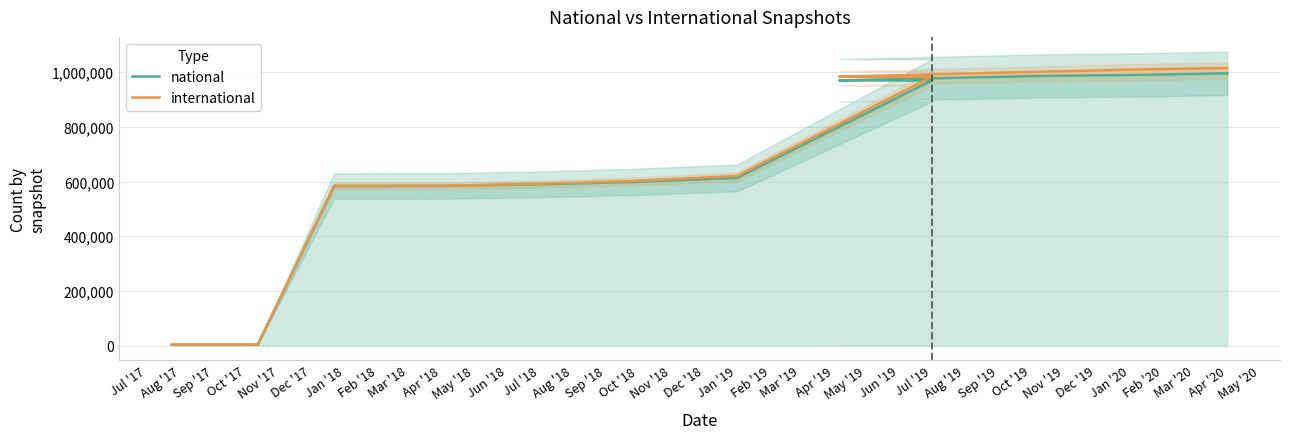

True or false: international and national intersect in this chart.

False